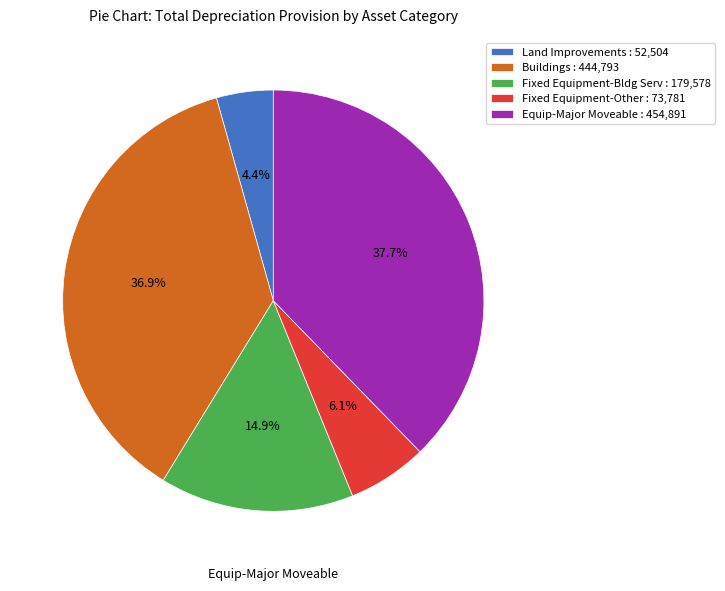

Count the number of slices in the pie.

5